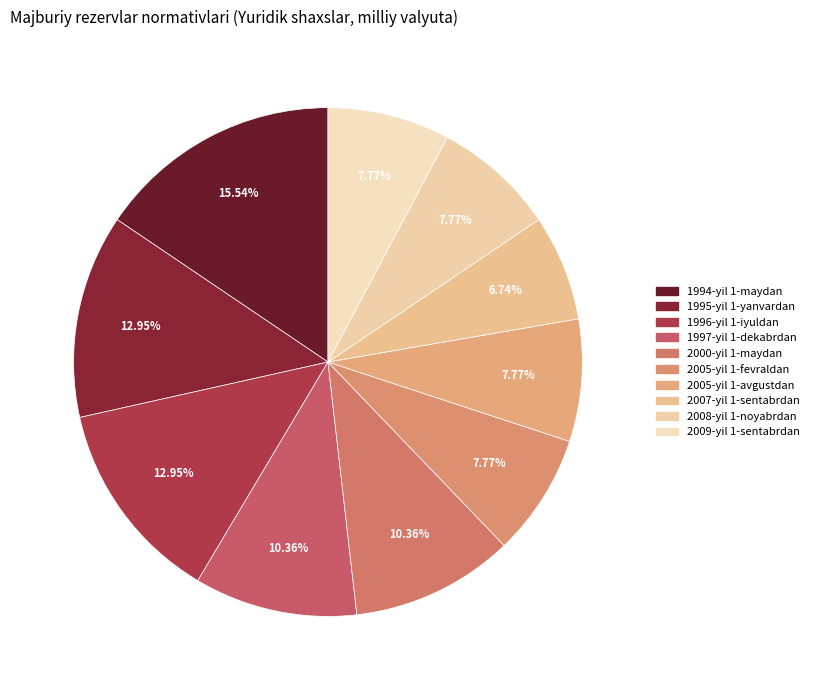

What is the change in value from 1996-yil 1-iyuldan to 2000-yil 1-maydan?

-5